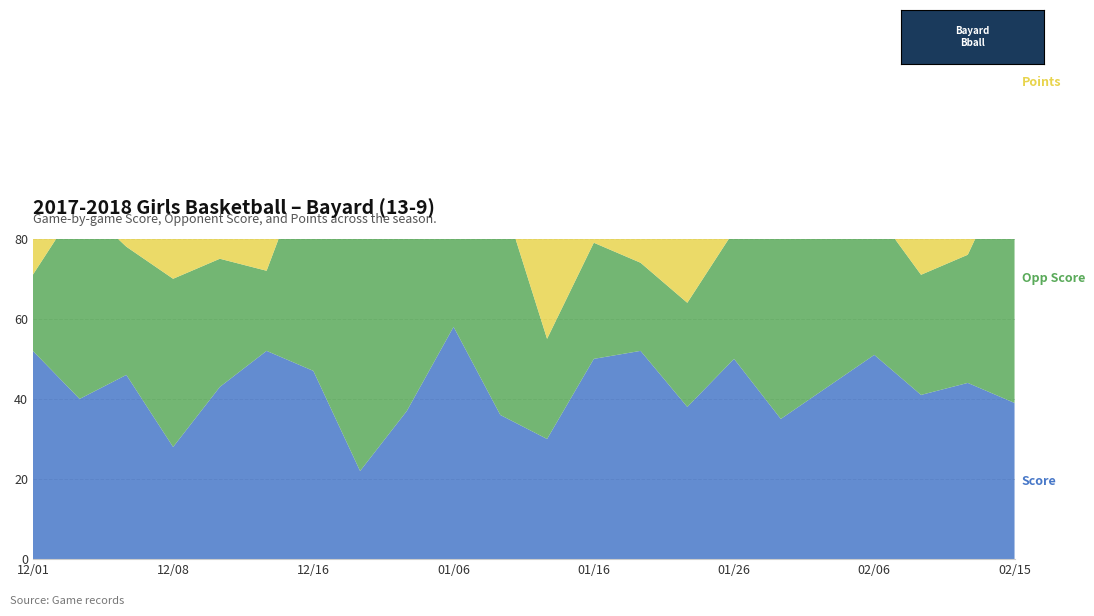

Reading right to left, list all the values displayed in this chart.

Score: 02/15=39	02/13=44	02/09=41	02/06=51	02/01=43	01/27=35	01/26=50	01/20=38	01/18=52	01/16=50	01/12=30	01/09=36	01/06=58	01/05=37	12/22=22	12/16=47	12/15=52	12/09=43	12/08=28	12/07=46	12/02=40	12/01=52
Opp Score: 02/15=62	02/13=32	02/09=30	02/06=36	02/01=44	01/27=64	01/26=32	01/20=26	01/18=22	01/16=29	01/12=25	01/09=56	01/06=57	01/05=47	12/22=58	12/16=56	12/15=20	12/09=32	12/08=42	12/07=32	12/02=49	12/01=19
Points: 02/15=36	02/13=44	02/09=41	02/06=44	02/01=33	01/27=36	01/26=47	01/20=50	01/18=44	01/16=44	01/12=41	01/09=36	01/06=46	01/05=39	12/22=41	12/16=33	12/15=41	12/09=47	12/08=36	12/07=44	12/02=36	12/01=44